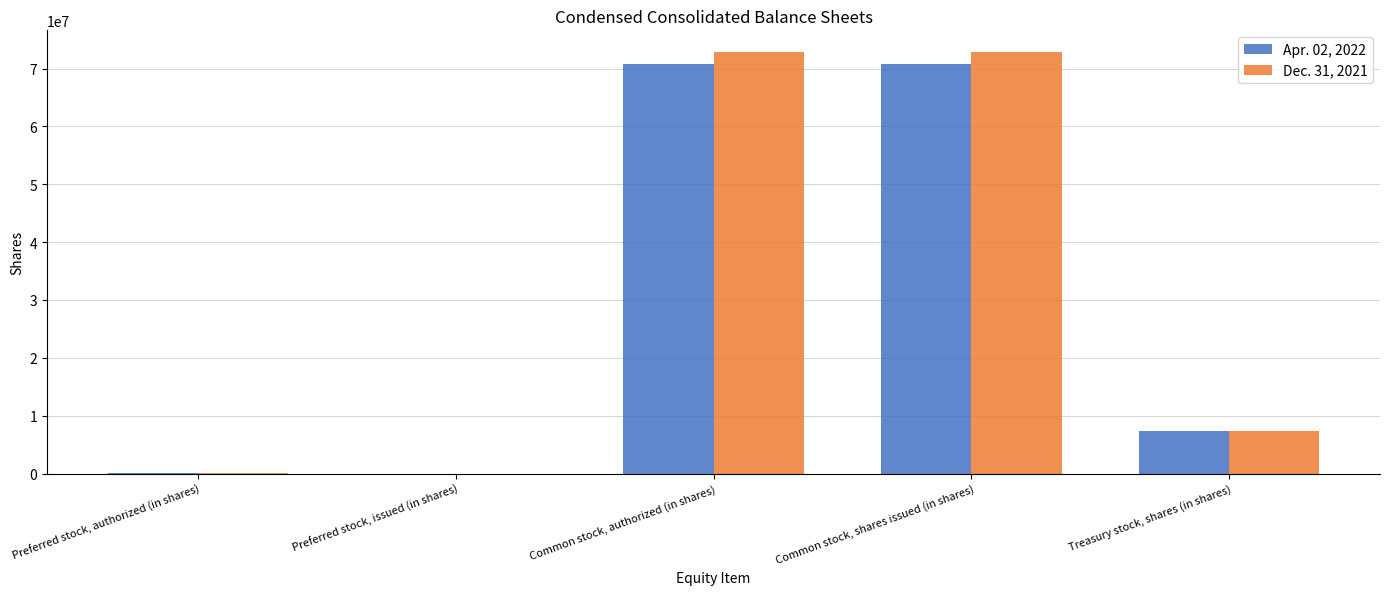

Does the chart contain stacked bars?

No